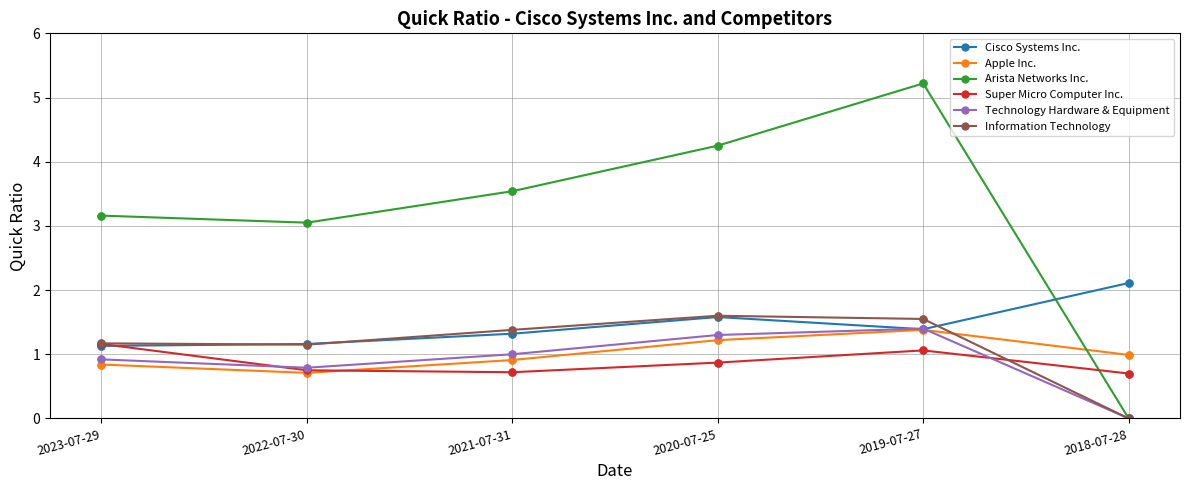

What are all the series names shown in the legend?

Cisco Systems Inc., Apple Inc., Arista Networks Inc., Super Micro Computer Inc., Technology Hardware & Equipment, Information Technology